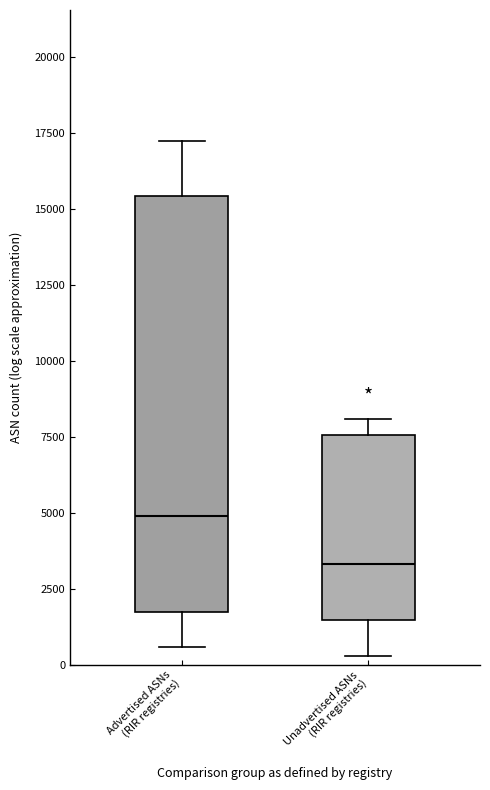

Reading left to right, read every box against the y-axis: the position of its median line, the range the box covers, and the ends of its whiskers. The values are not printed on the chart, so give them approximately, as read against the axis.

Advertised ASNs (RIR registries): median 5000, box 1500 to 15500, whiskers 500 to 17000
Unadvertised ASNs (RIR registries): median 3500, box 1500 to 7500, whiskers 500 to 8000